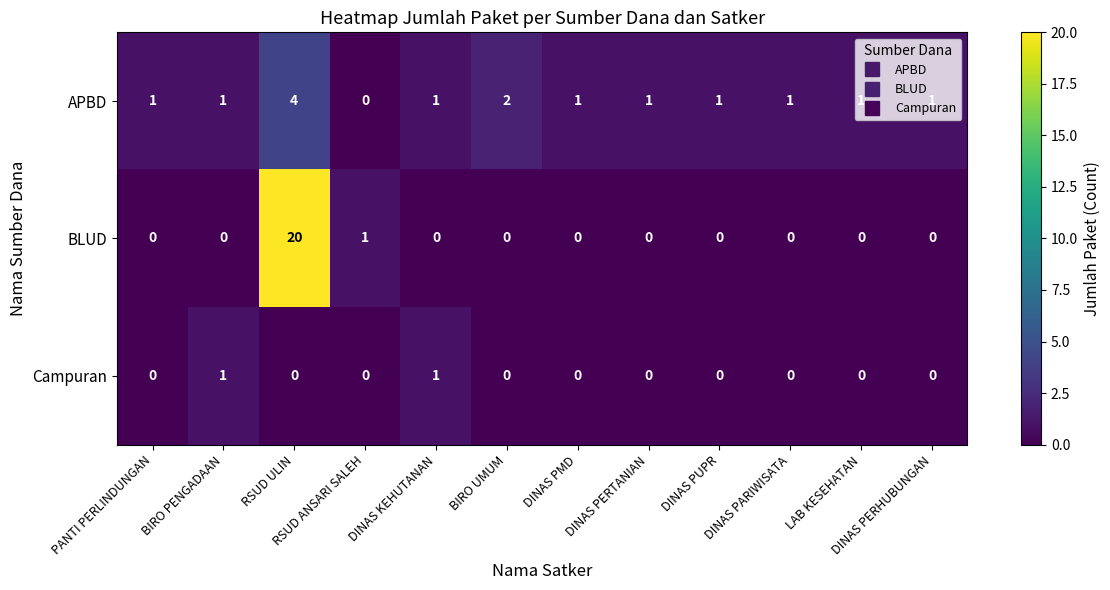

Rank the series by their maximum value, from highest to lowest.

BLUD, APBD, Campuran